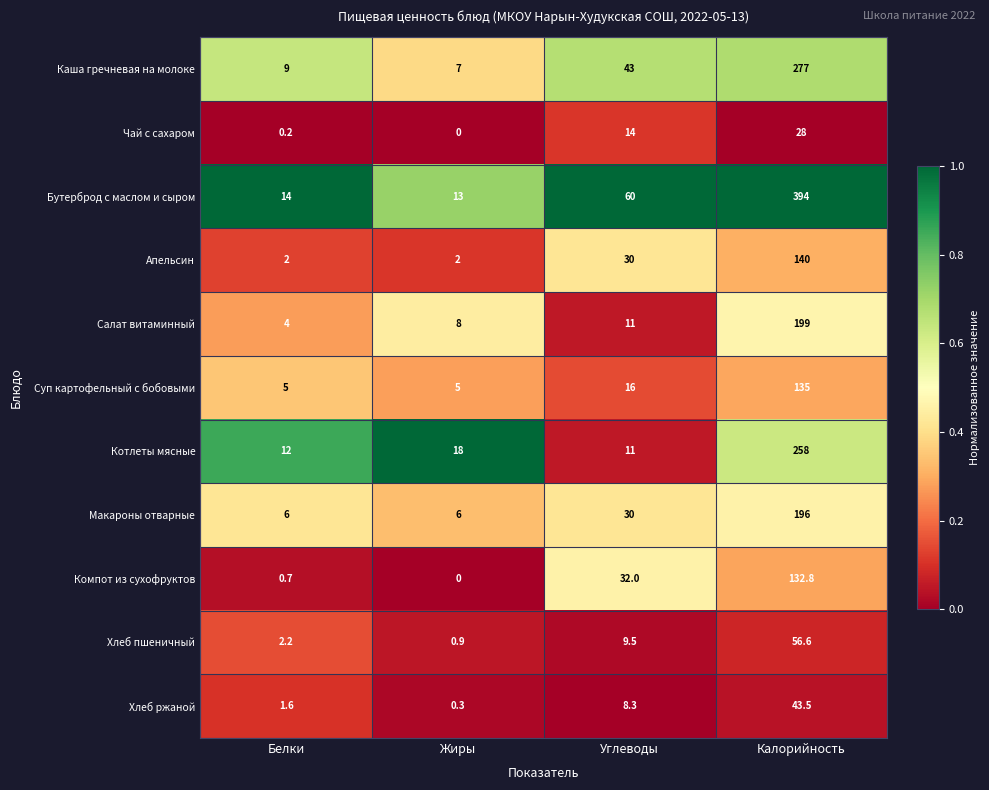

At how many categories does at least one series exceed 0?

4